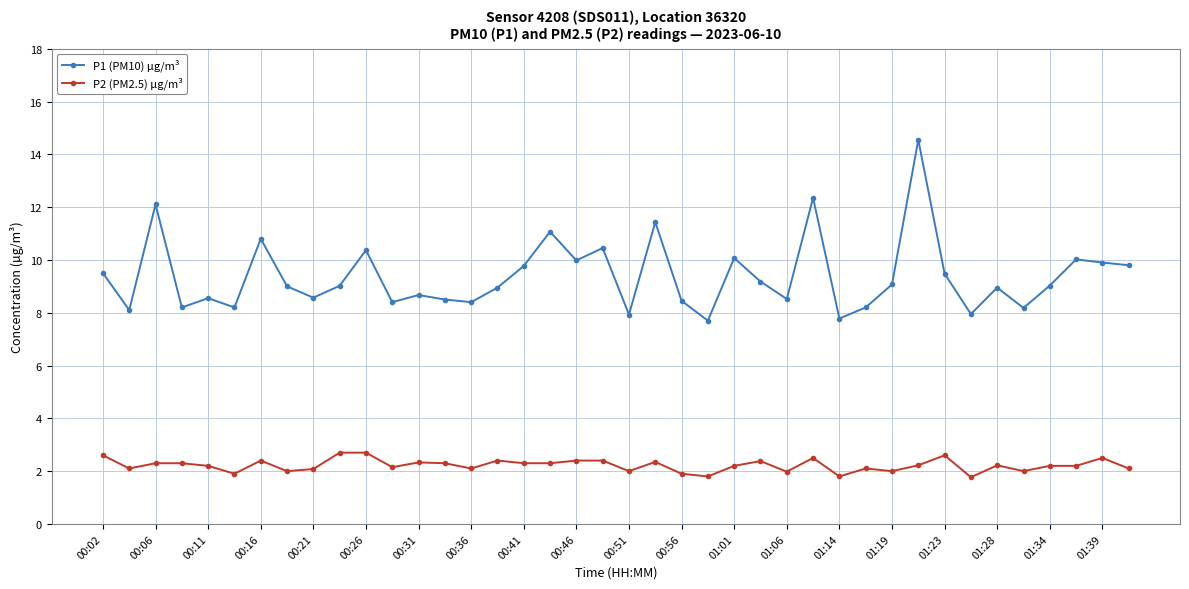

True or false: P1 (PM10) µg/m³ has more than 0 interior local peaks.

True